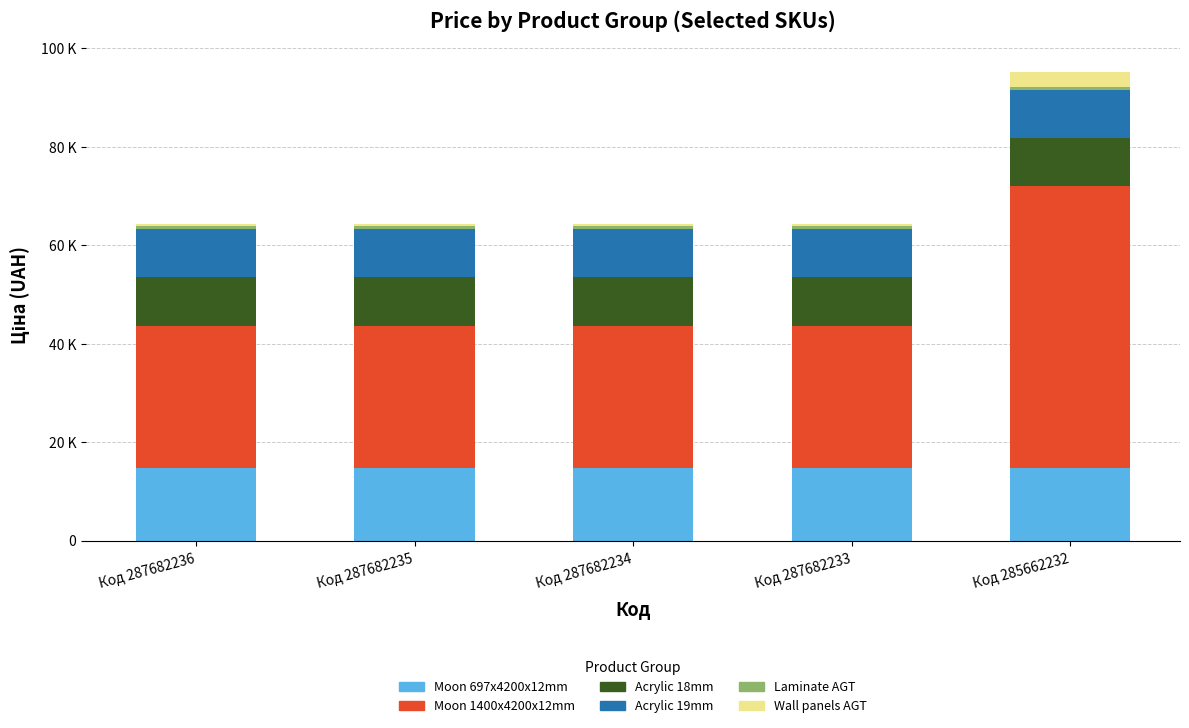

List the labels in order of Acrylic 18mm value, smallest first.

Код 287682236, Код 287682235, Код 287682234, Код 287682233, Код 285662232